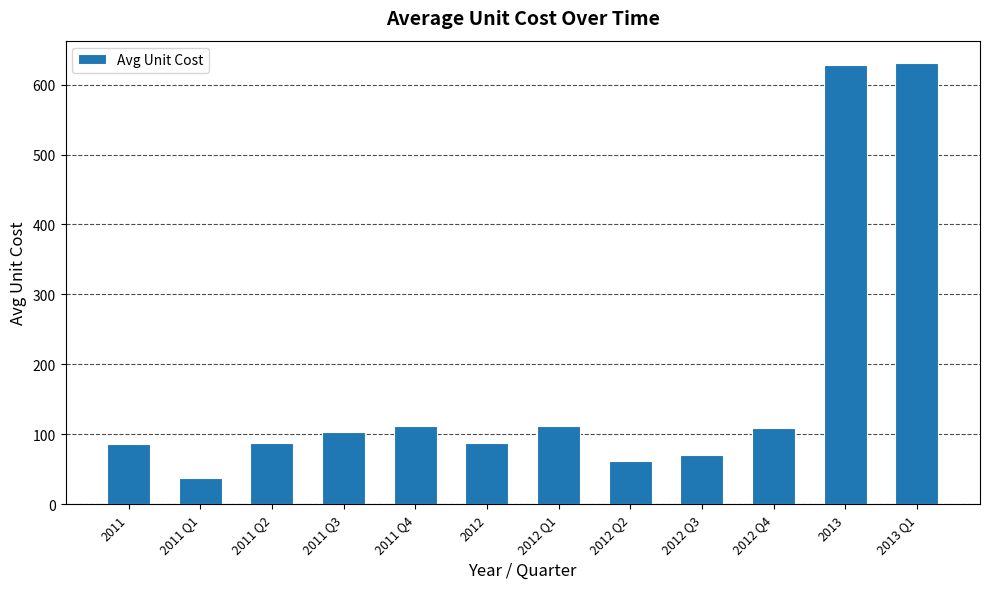

Is it true that the value at 2012 Q3 is 114.3?

False